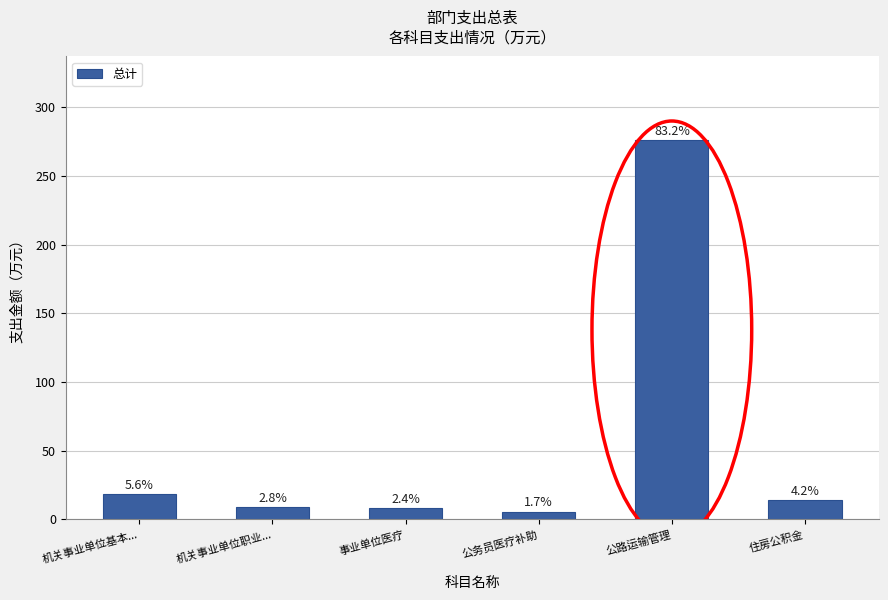

How many bars are there in total?

6